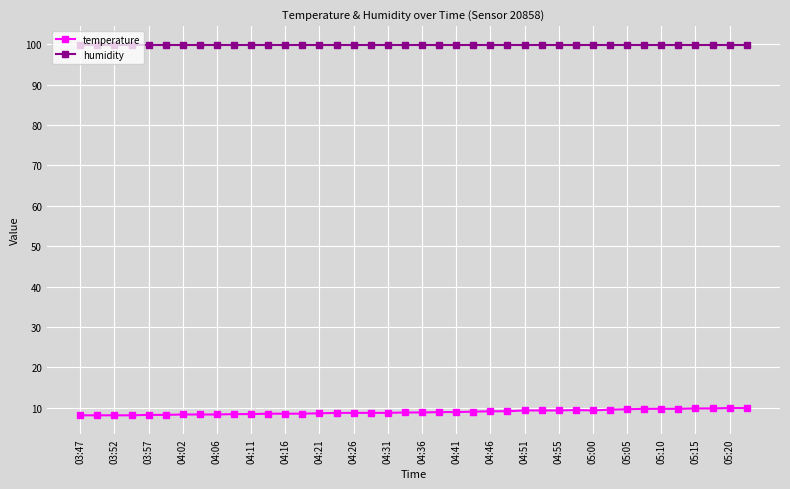

True or false: temperature and humidity intersect in this chart.

False